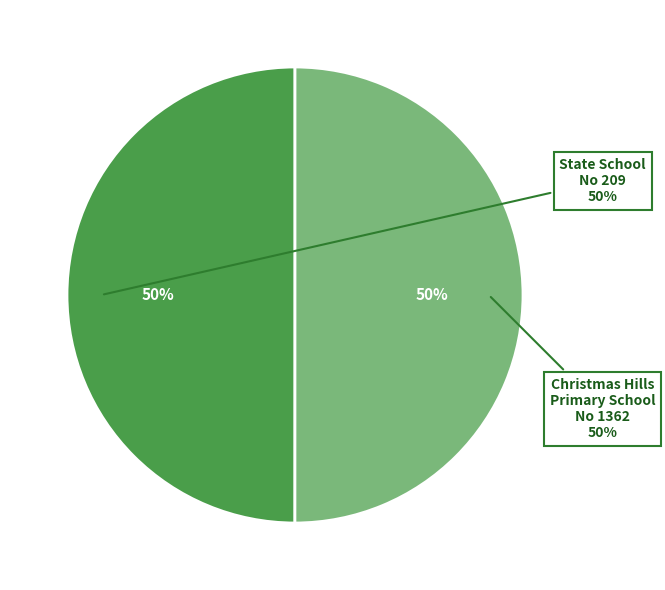

To the nearest percent, what percentage of the pie is Christmas Hills Primary School No 1362?

50%